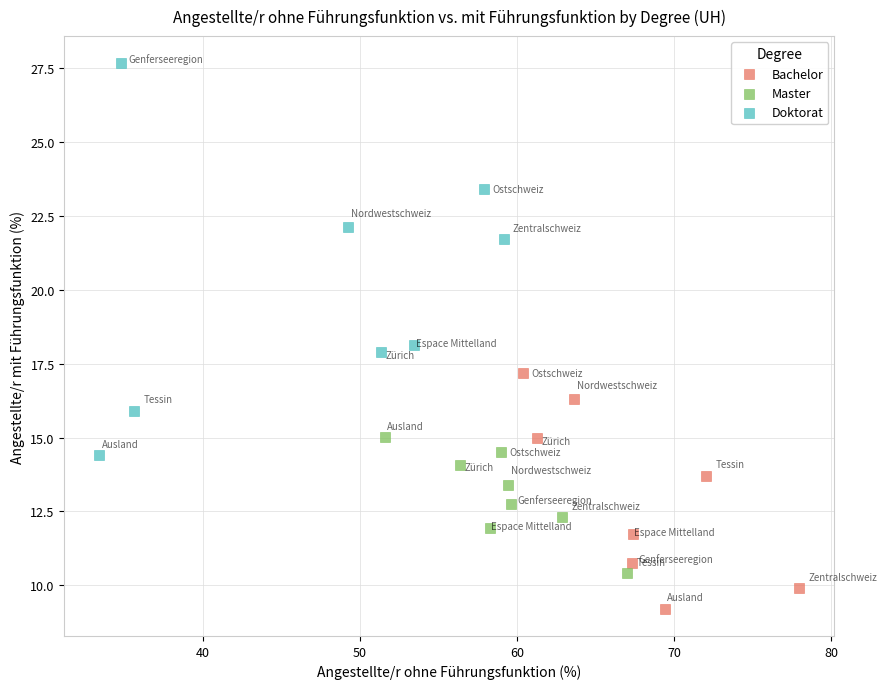

Which series contains the lowest Y value?

Bachelor